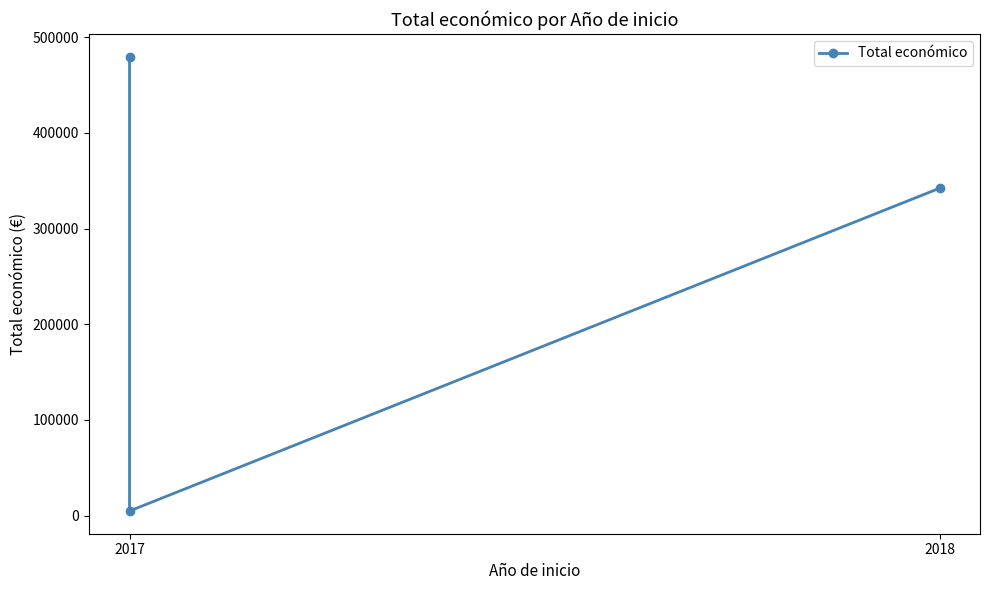

What is the smallest value displayed?

4900